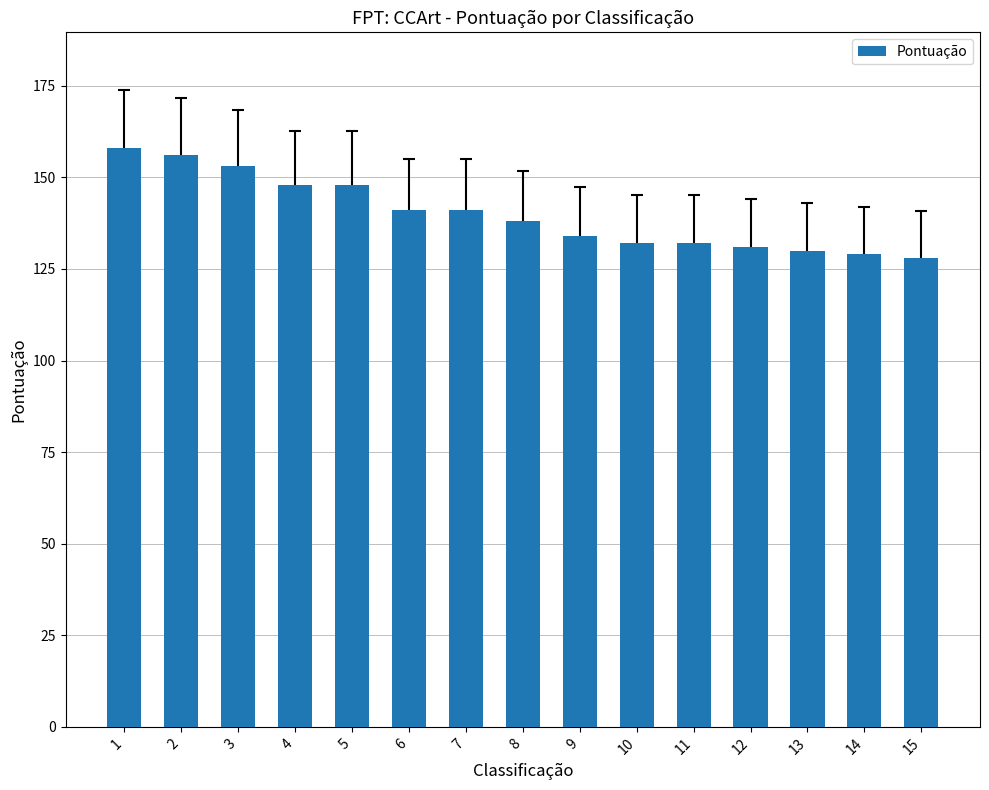

Count the number of data series in this chart.

1